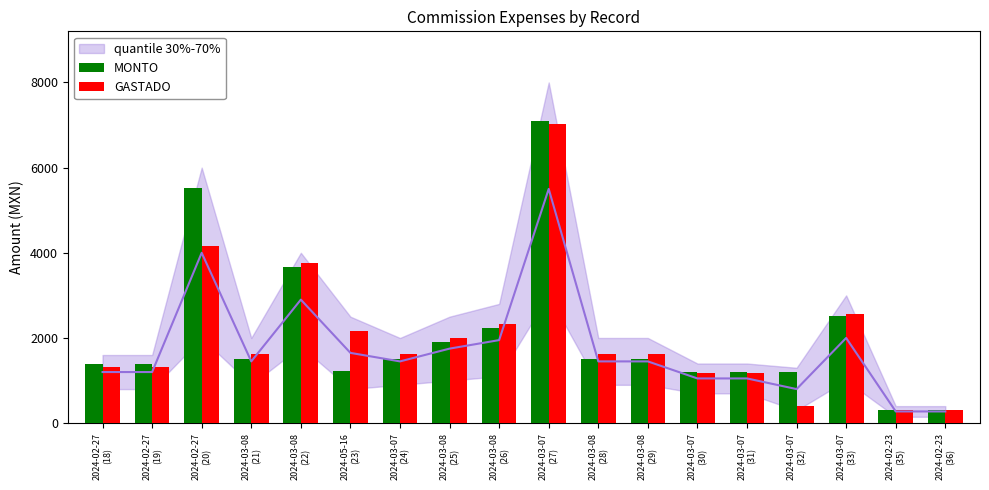

Does the chart contain any negative values?

No